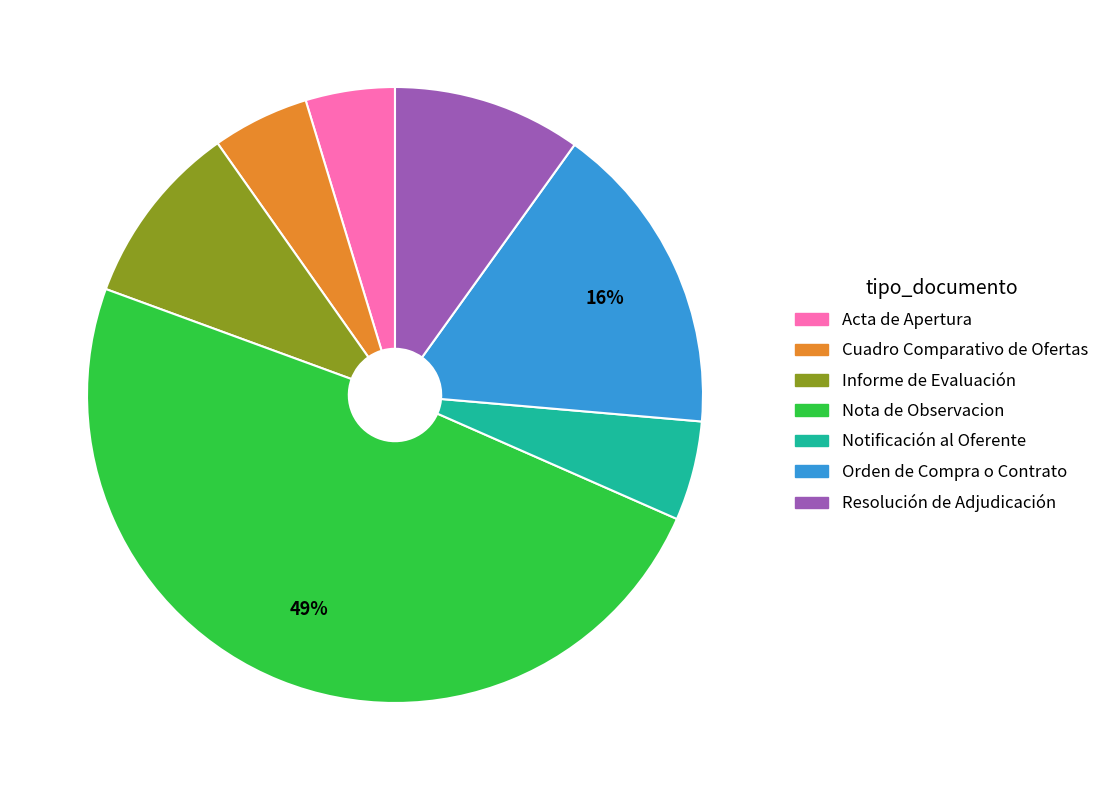

How many slices are in this pie chart?

7